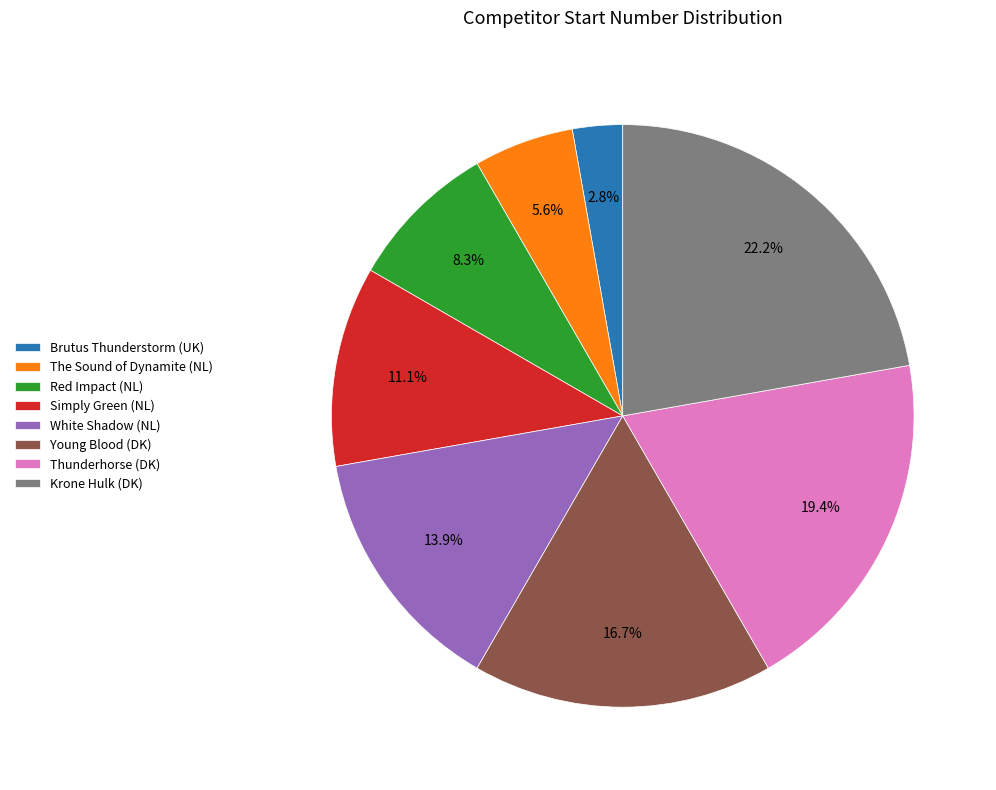

To the nearest percent, what is the difference between the The Sound of Dynamite (NL) and Young Blood (DK) slice percentages?

11%